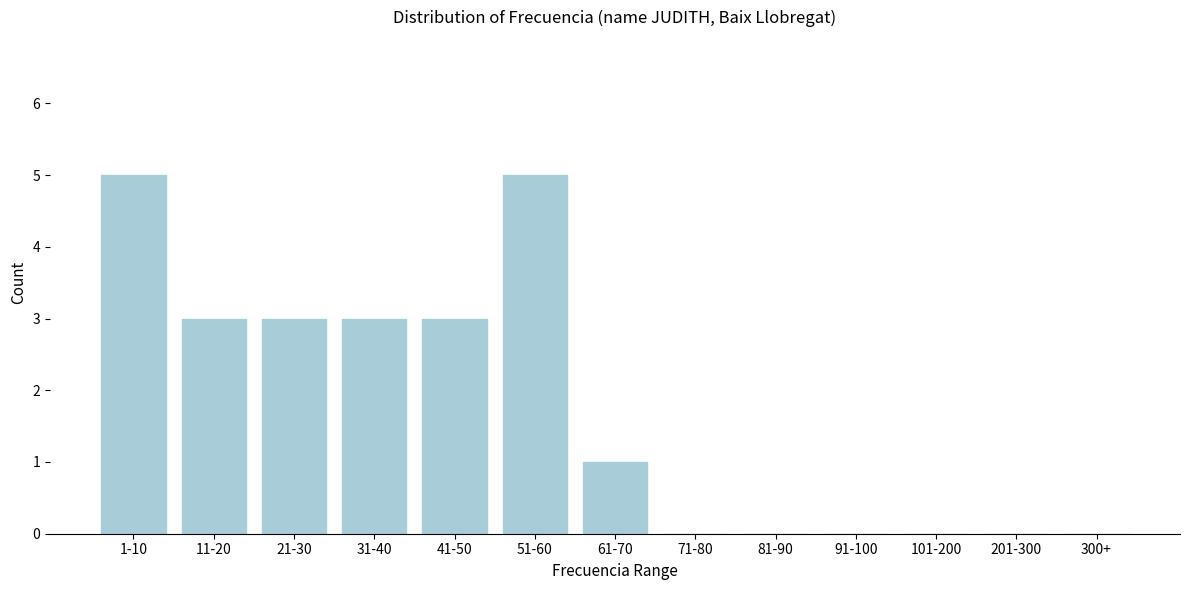

Reading left to right, extract all data points from this chart.

1-10=5	11-20=3	21-30=3	31-40=3	41-50=3	51-60=5	61-70=1	71-80=0	81-90=0	91-100=0	101-200=0	201-300=0	300+=0